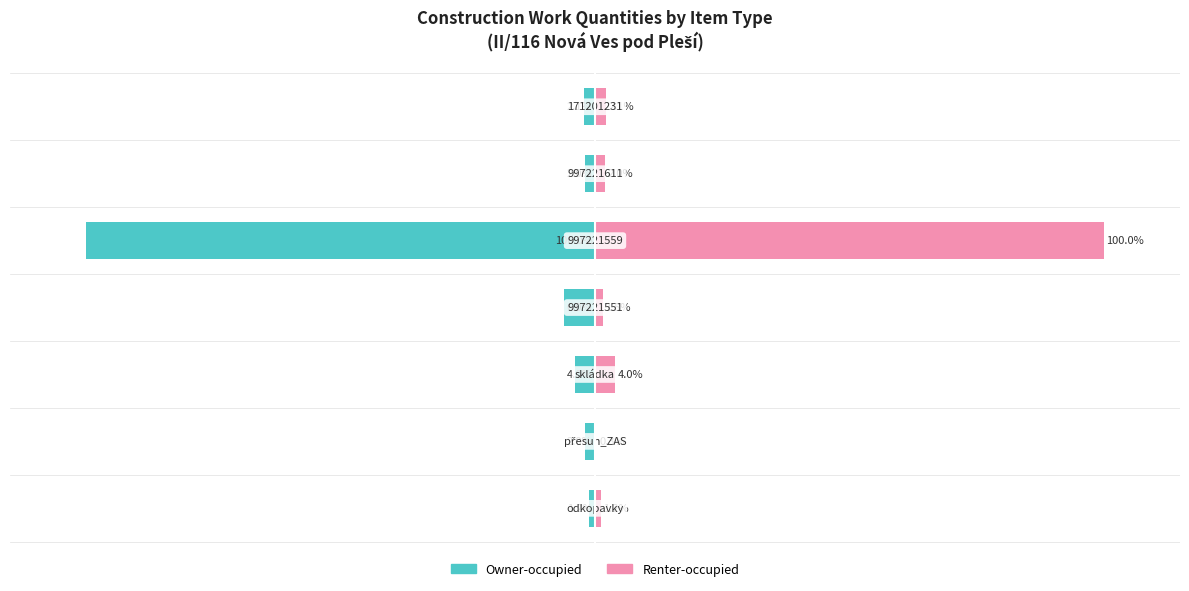

Reading right to left, list all the values displayed in this chart.

Owner-occupied: -2.1	-2.0	-100.0	-6.0	-4.0	-2.0	-1.2
Renter-occupied: 2.1	2.0	100.0	1.5	4.0	0.3	1.2